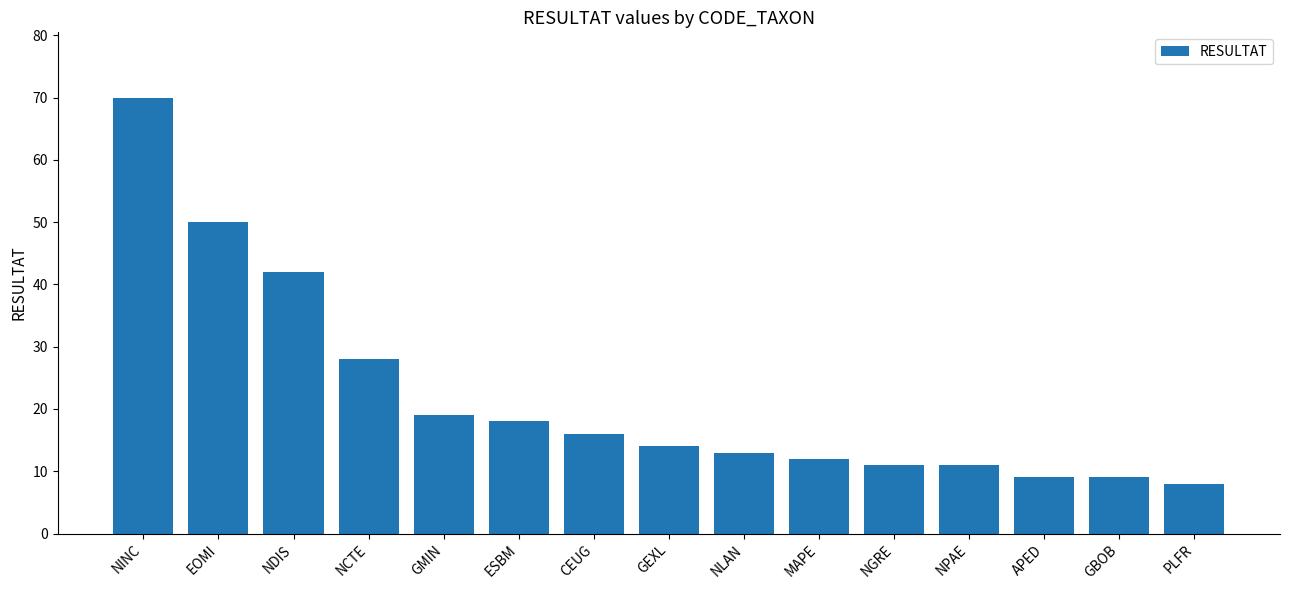

What is the smallest value displayed?

8